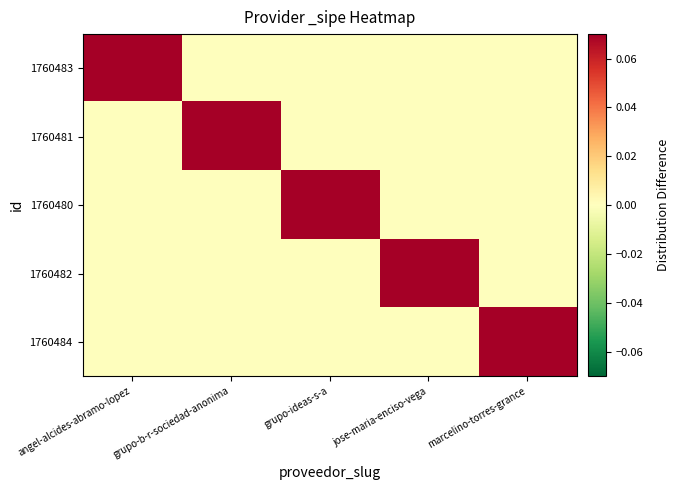

How many data points does each series have?

5